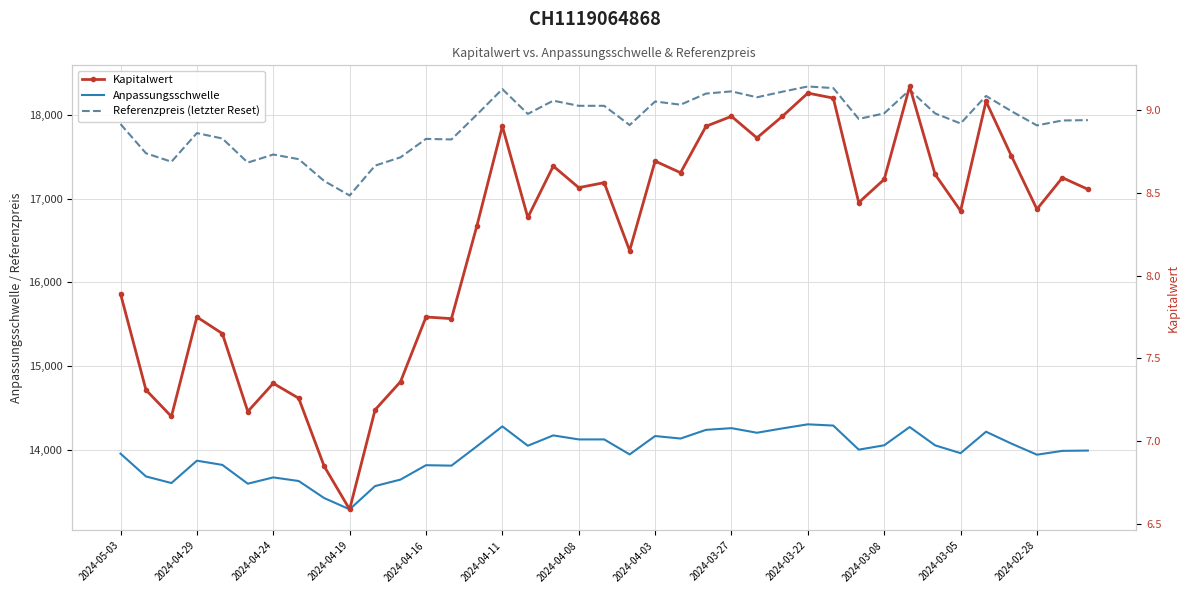

At how many categories does at least one series exceed 345?

39